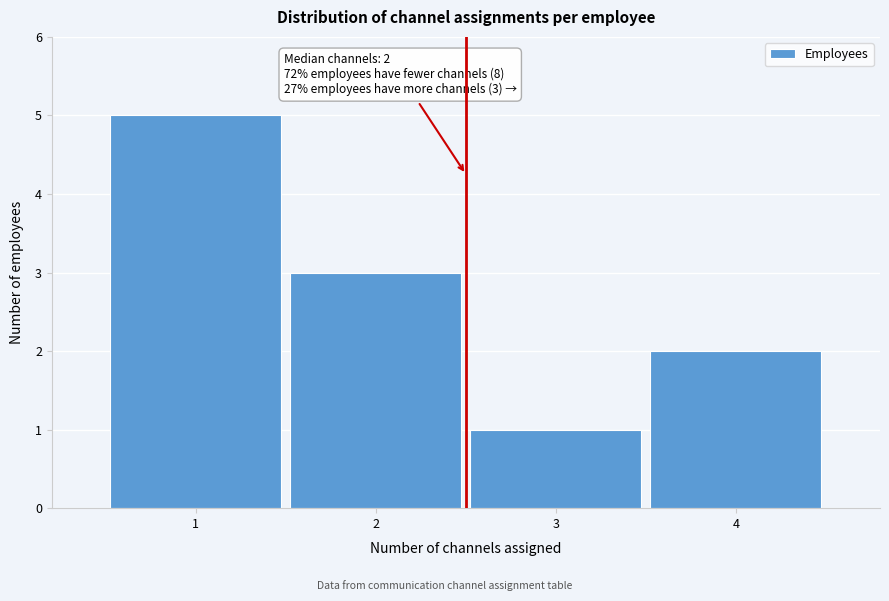

Over which range of the x-axis is the bar tallest?

0.5 to 1.5